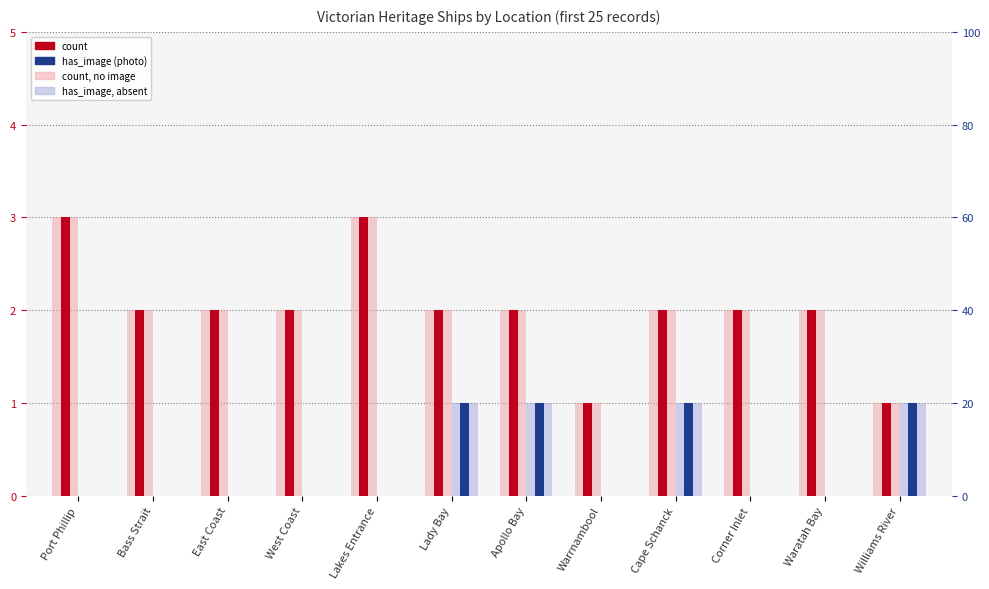

What is the label of the 2nd bar from the left?

Bass Strait